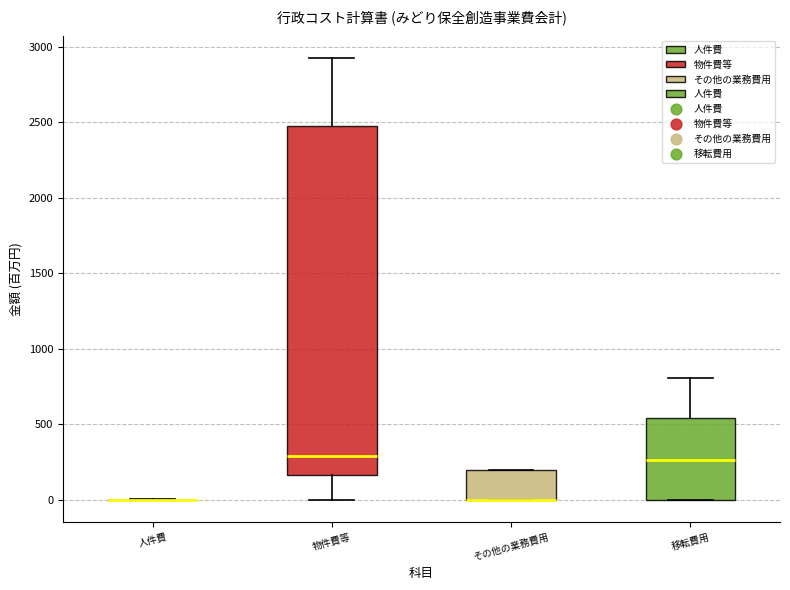

Which box is the tallest, from its lower edge to its upper edge?

物件費等